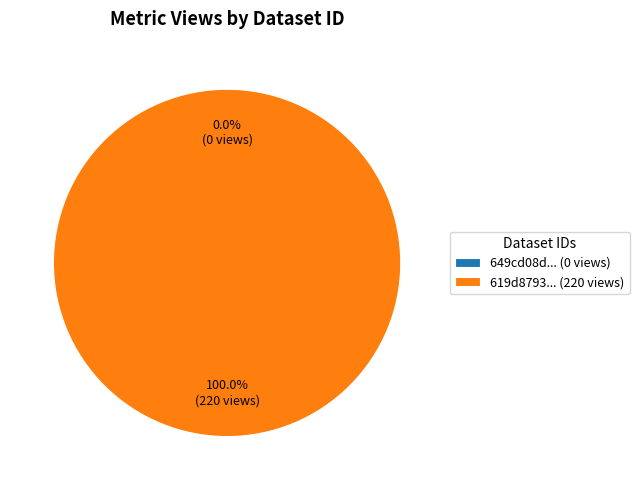

Is it true that 619d8793078190067ac063de is 100% of the pie?

True